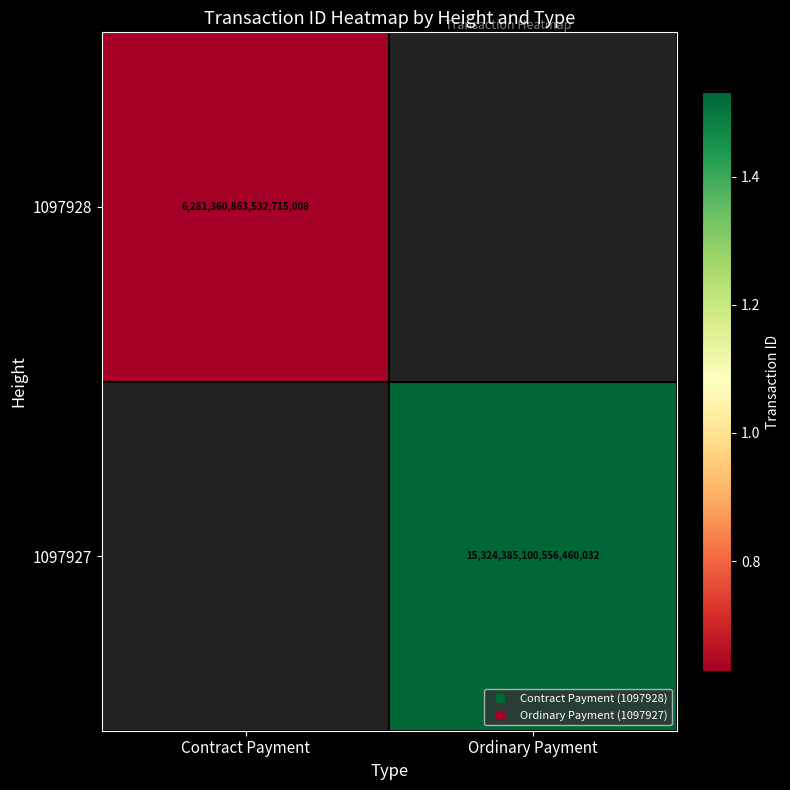

Which series has the largest range (max minus min)?

1097928